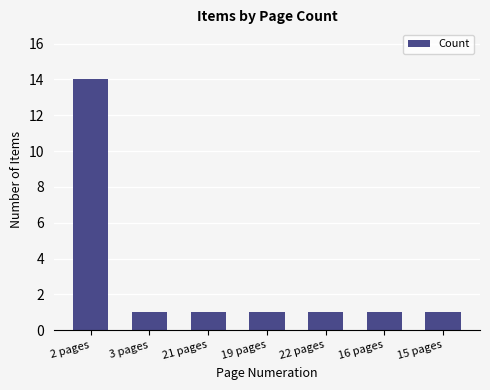

How many distinct data groups are displayed?

1